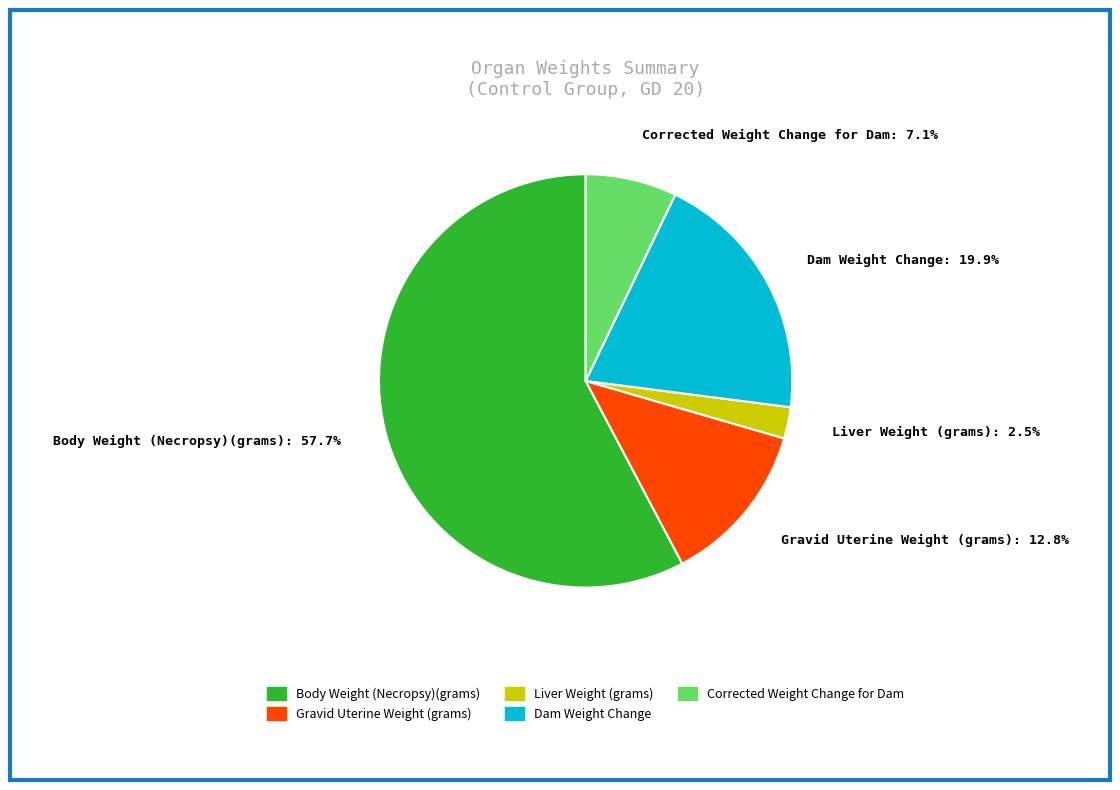

How much of the chart is everything except Dam Weight Change?

80.1%